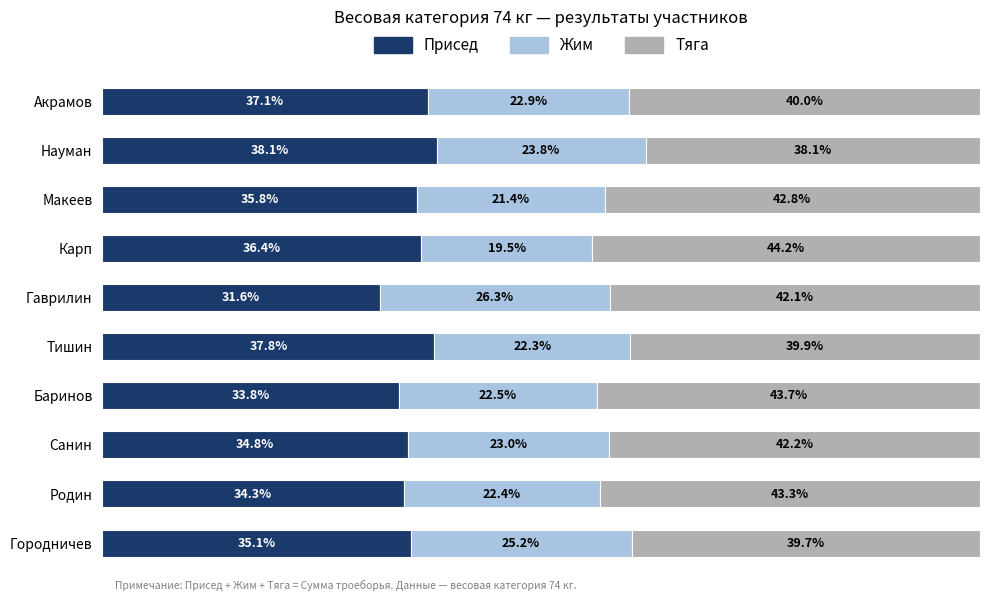

List the labels in order of Присед value, smallest first.

Гаврилин, Баринов, Родин, Санин, Городничев, Макеев, Карп, Акрамов, Тишин, Науман